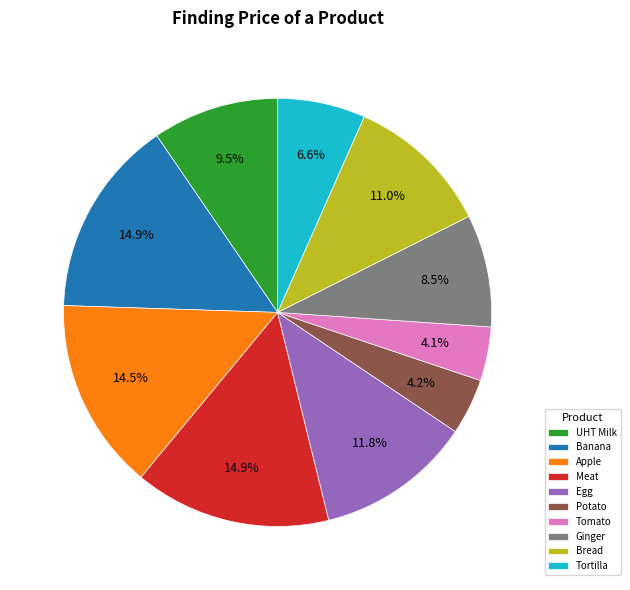

What is the total percentage of Potato and Meat?

19.1%